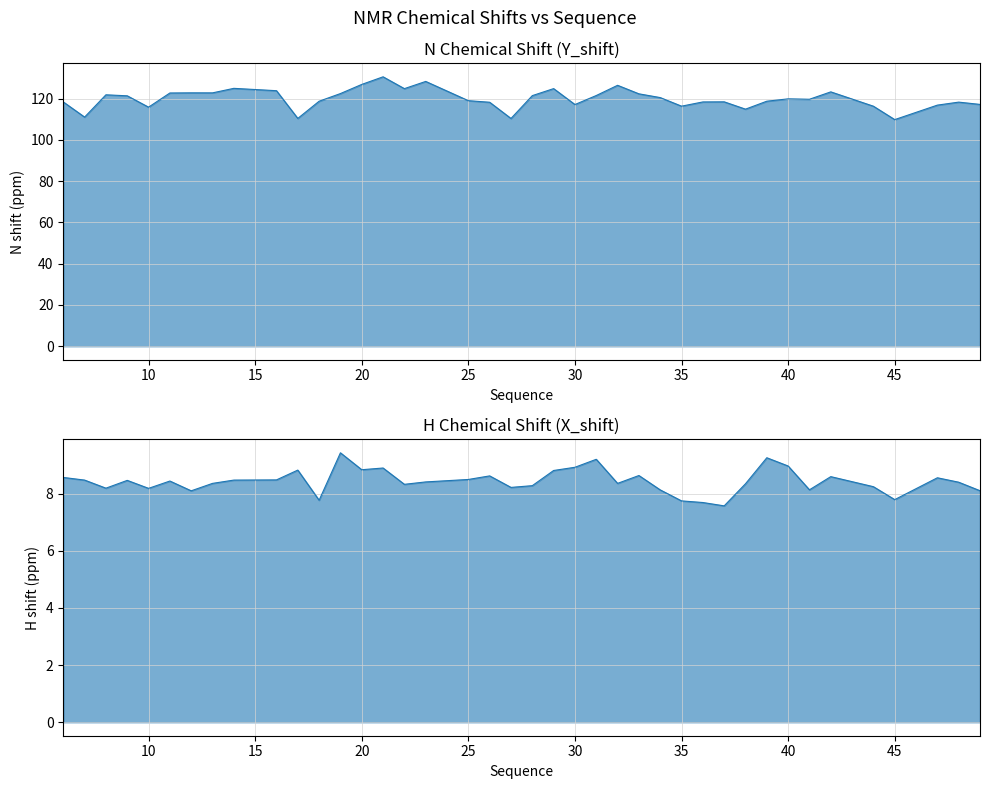

In Y_shift, how many points are lower than both neighbors (excluding endpoints)?

11